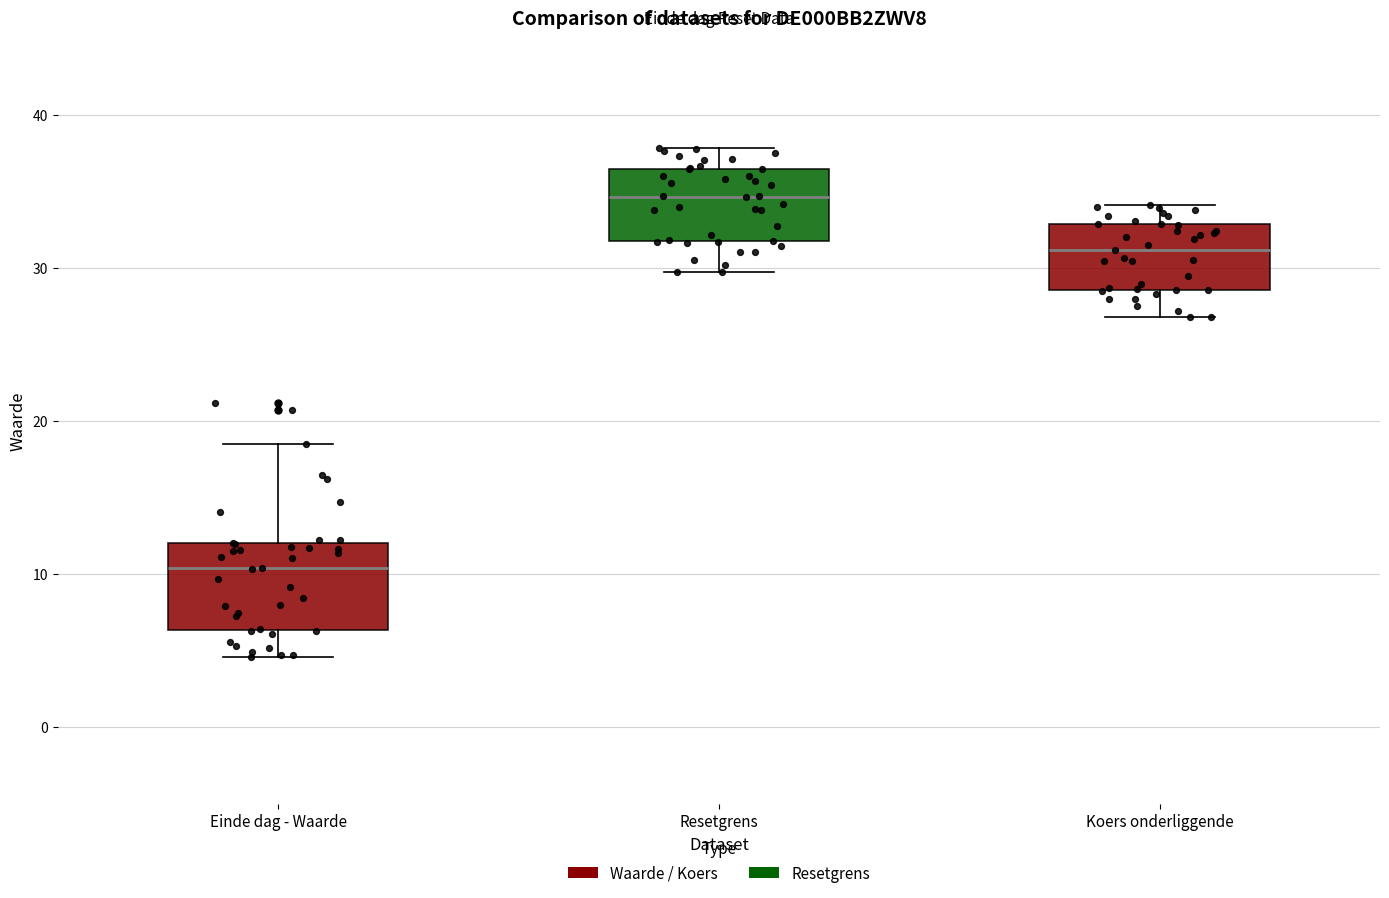

Reading left to right, transcribe this box plot: for each box, give where its median line is, the range the box spans, and where its two whiskers end, as read against the y-axis. The values are not printed on the chart, so give them approximately, as read against the axis.

Einde dag - Waarde: median 10, box 6 to 12, whiskers 5 to 18
Resetgrens: median 35, box 32 to 36, whiskers 30 to 38
Koers onderliggende: median 31, box 29 to 33, whiskers 27 to 34